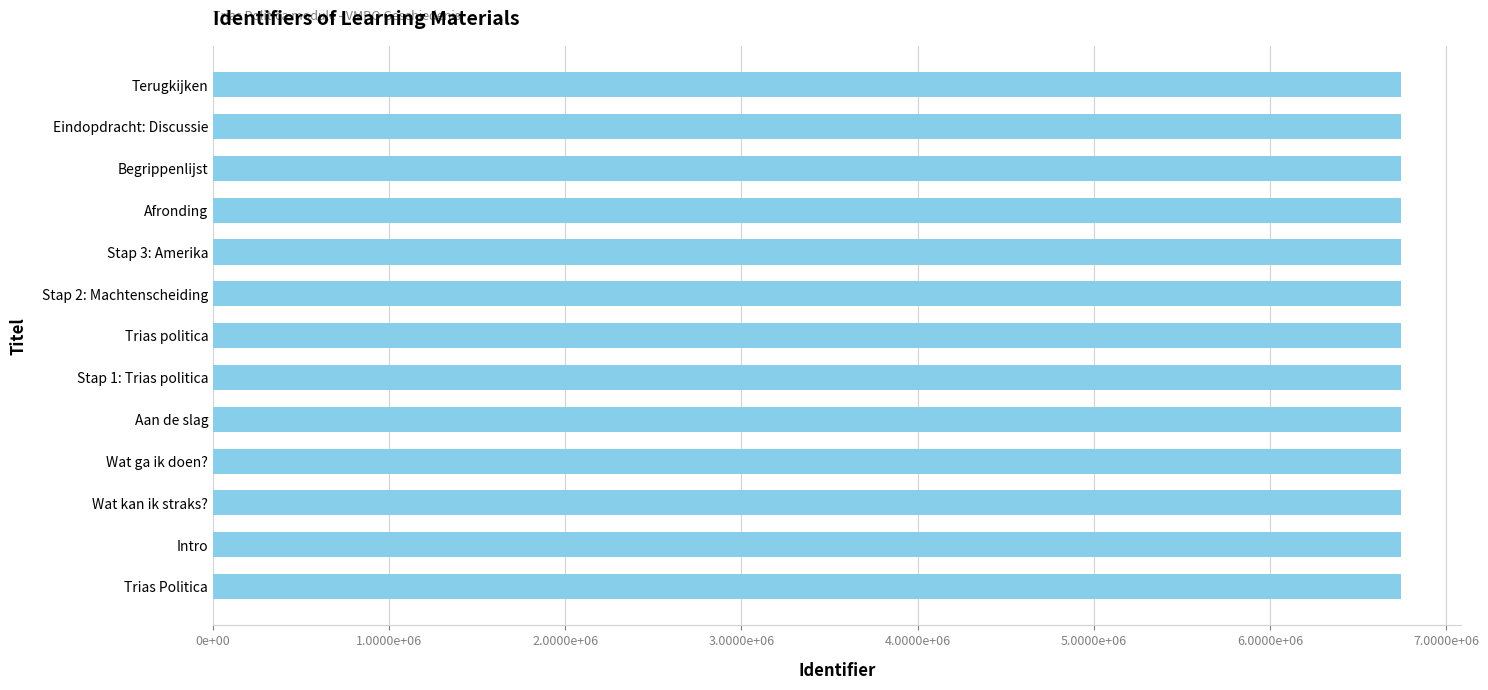

Does the chart contain any negative values?

No